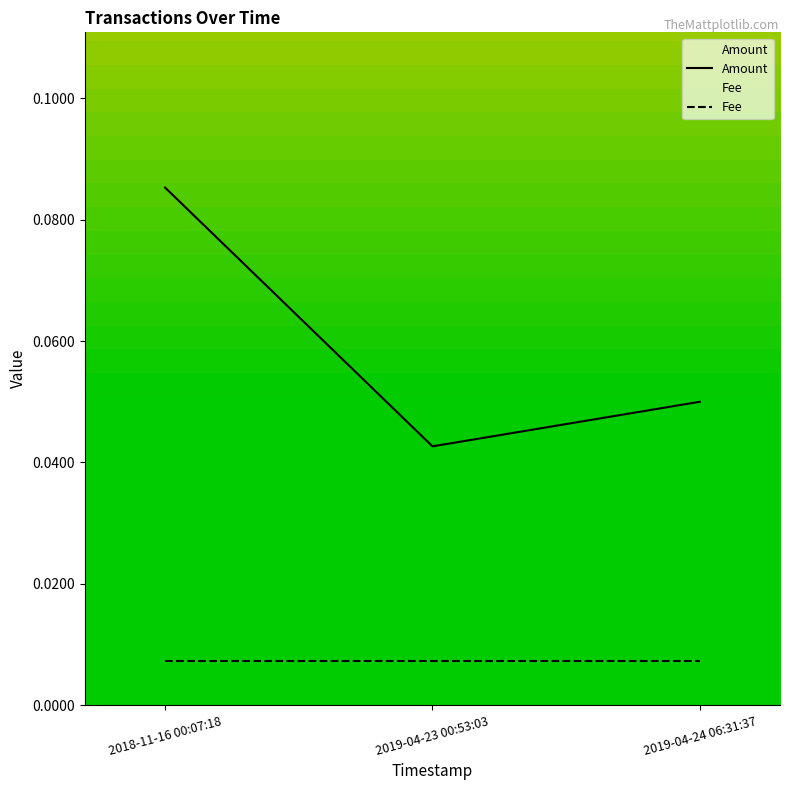

How many lines are shown in the chart?

2